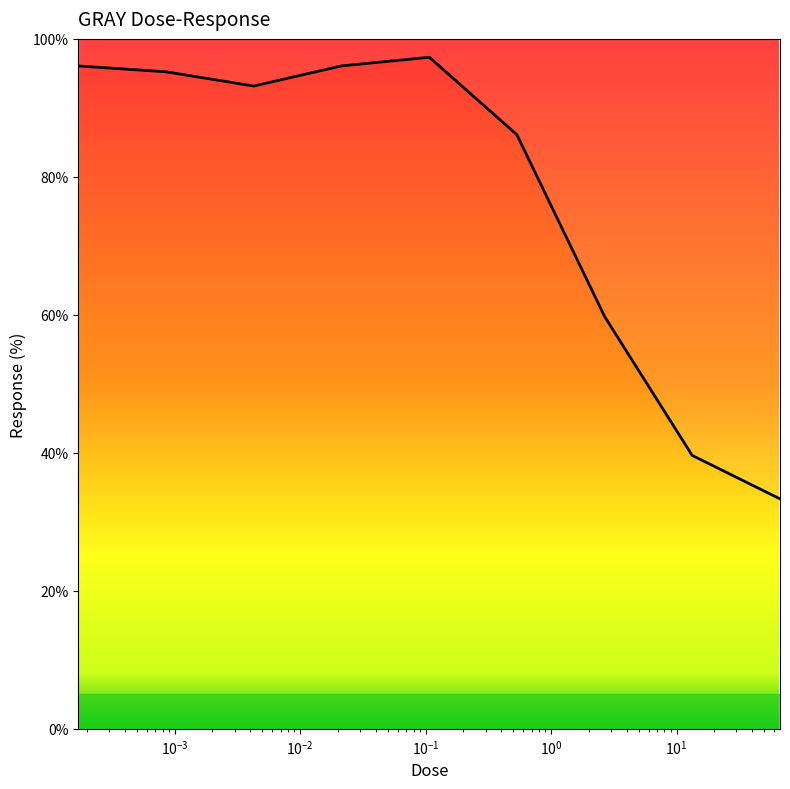

What is the label of the 3rd point from the right?

$\mathdefault{10^{1}}$